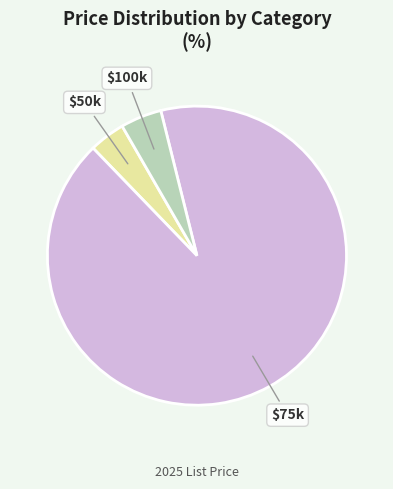

How many slices are in this pie chart?

3